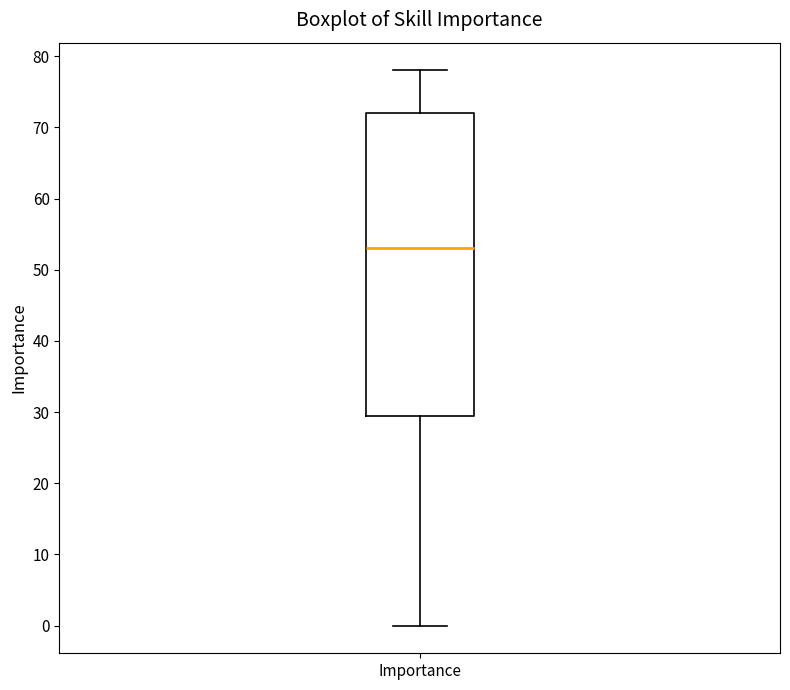

Where does the lower whisker of the box for Importance end on the y-axis? The values are not printed on the chart, so give them approximately, as read against the axis.

0